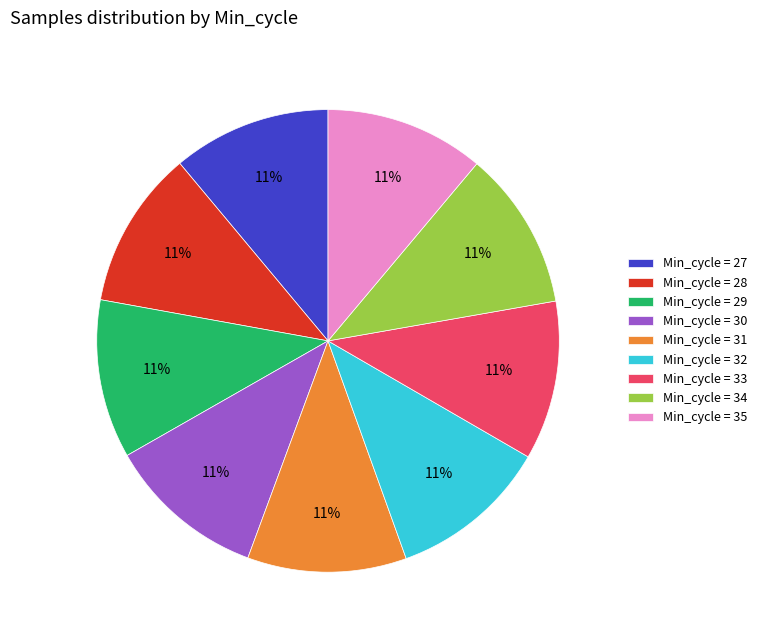

How many slices are in this pie chart?

9